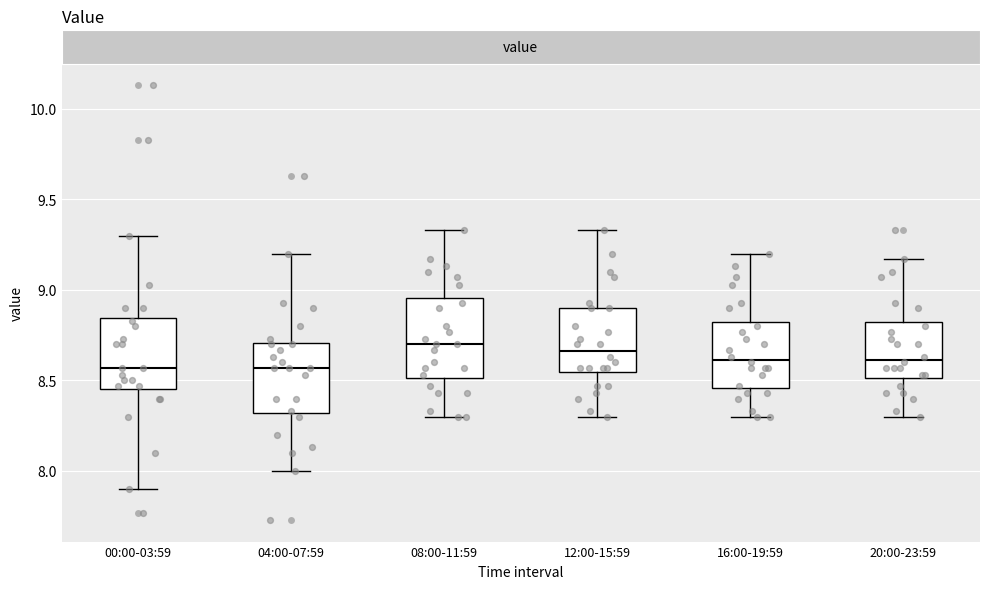

Reading left to right, transcribe this box plot: for each box, give where its median line is, the range the box spans, and where its two whiskers end, as read against the y-axis. The values are not printed on the chart, so give them approximately, as read against the axis.

00:00-03:59: median 8.55, box 8.45 to 8.85, whiskers 7.90 to 9.30
04:00-07:59: median 8.55, box 8.30 to 8.70, whiskers 8.00 to 9.20
08:00-11:59: median 8.70, box 8.50 to 8.95, whiskers 8.30 to 9.35
12:00-15:59: median 8.65, box 8.55 to 8.90, whiskers 8.30 to 9.35
16:00-19:59: median 8.60, box 8.45 to 8.85, whiskers 8.30 to 9.20
20:00-23:59: median 8.60, box 8.50 to 8.85, whiskers 8.30 to 9.15